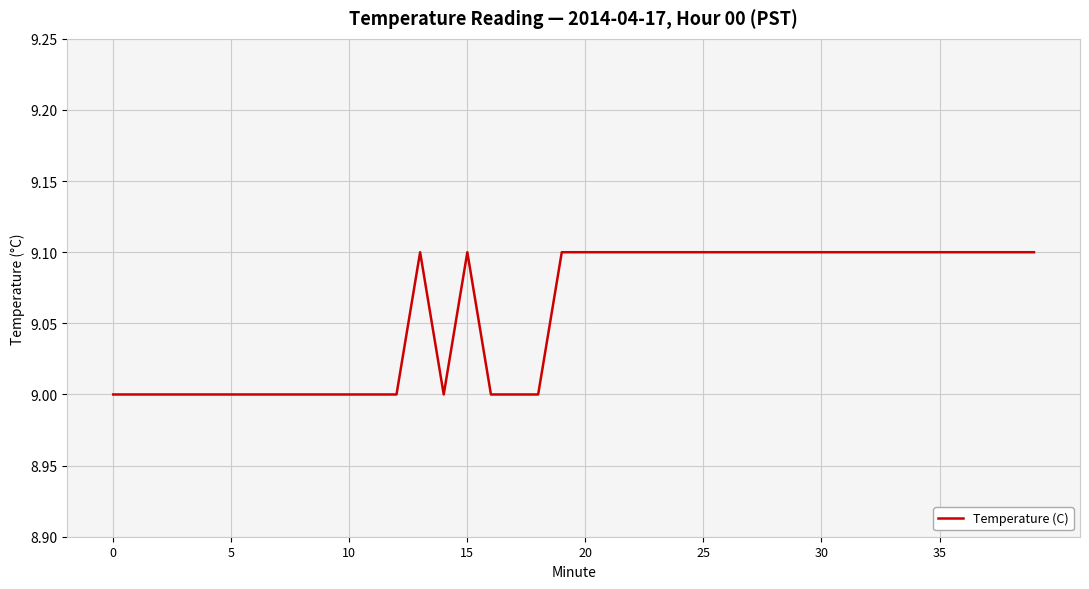

What is the greatest value displayed?

9.1